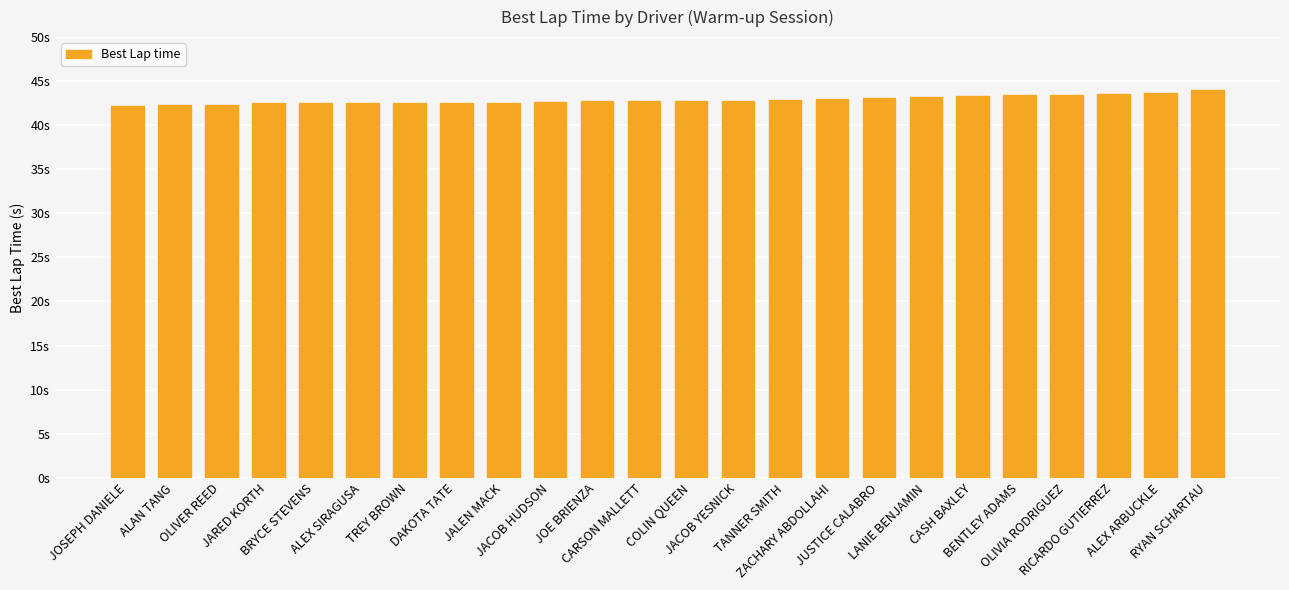

Which category has the highest value across all series?

RYAN SCHARTAU